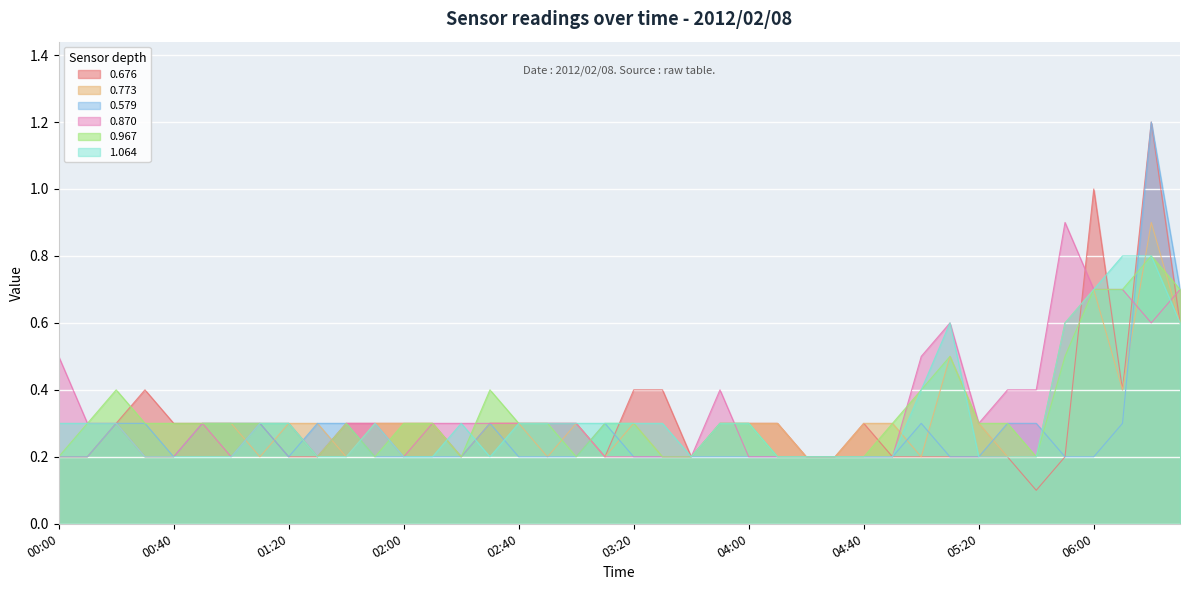

True or false: 0.676 and 0.870 cross at least once.

True